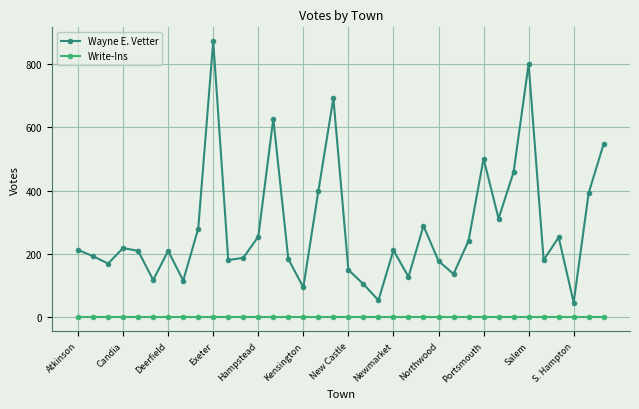

True or false: Wayne E. Vetter has more than 2 points higher than both neighbors.

True